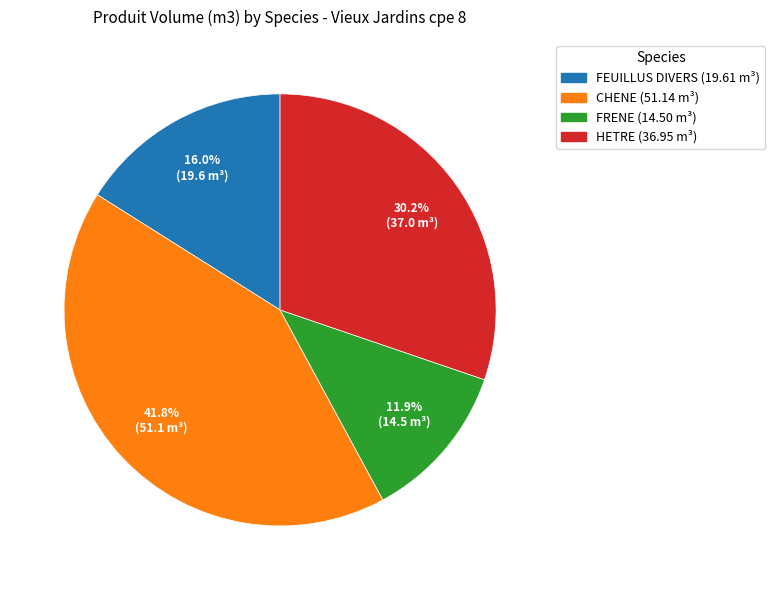

Does any single category account for the majority?

No